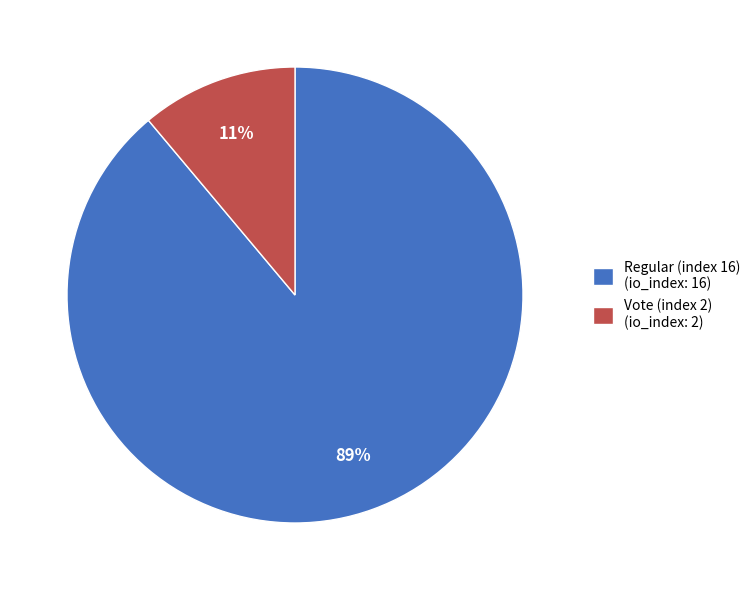

What percentage is the Regular (index 16) slice, to the nearest percent?

89%